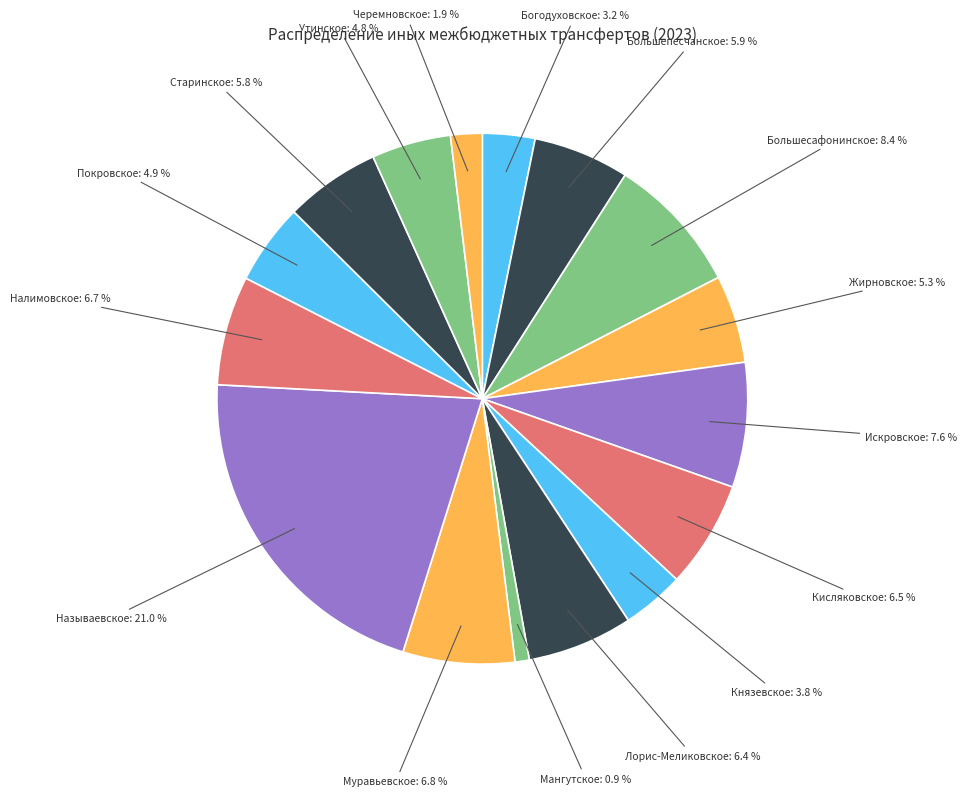

Which category has the smallest portion of the pie?

Мангутское